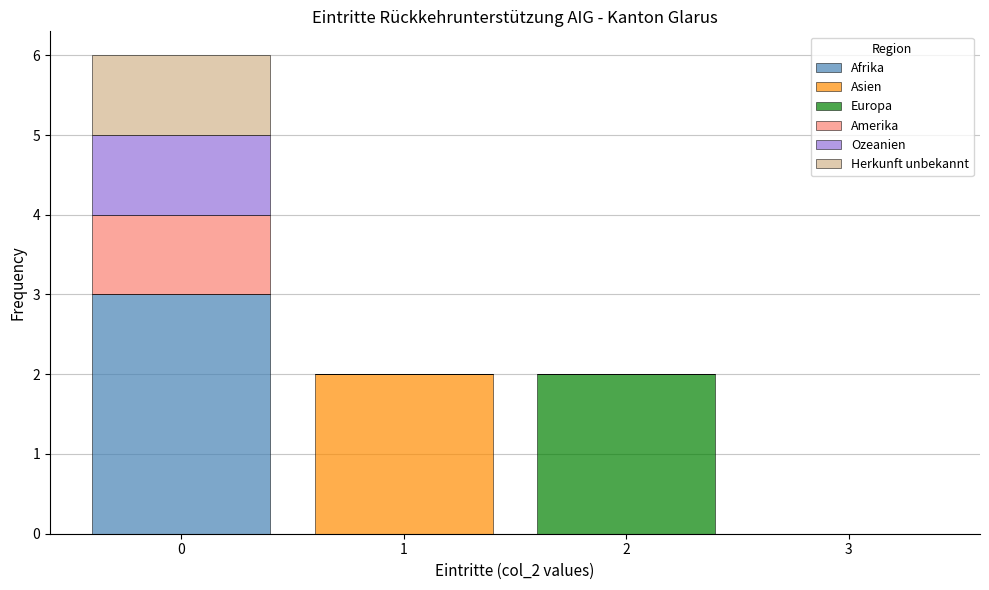

What is the total height of the stacked bar covering -0.5 to 0.5 on the x-axis? The values are not printed on the chart, so give them approximately, as read against the axis.

6